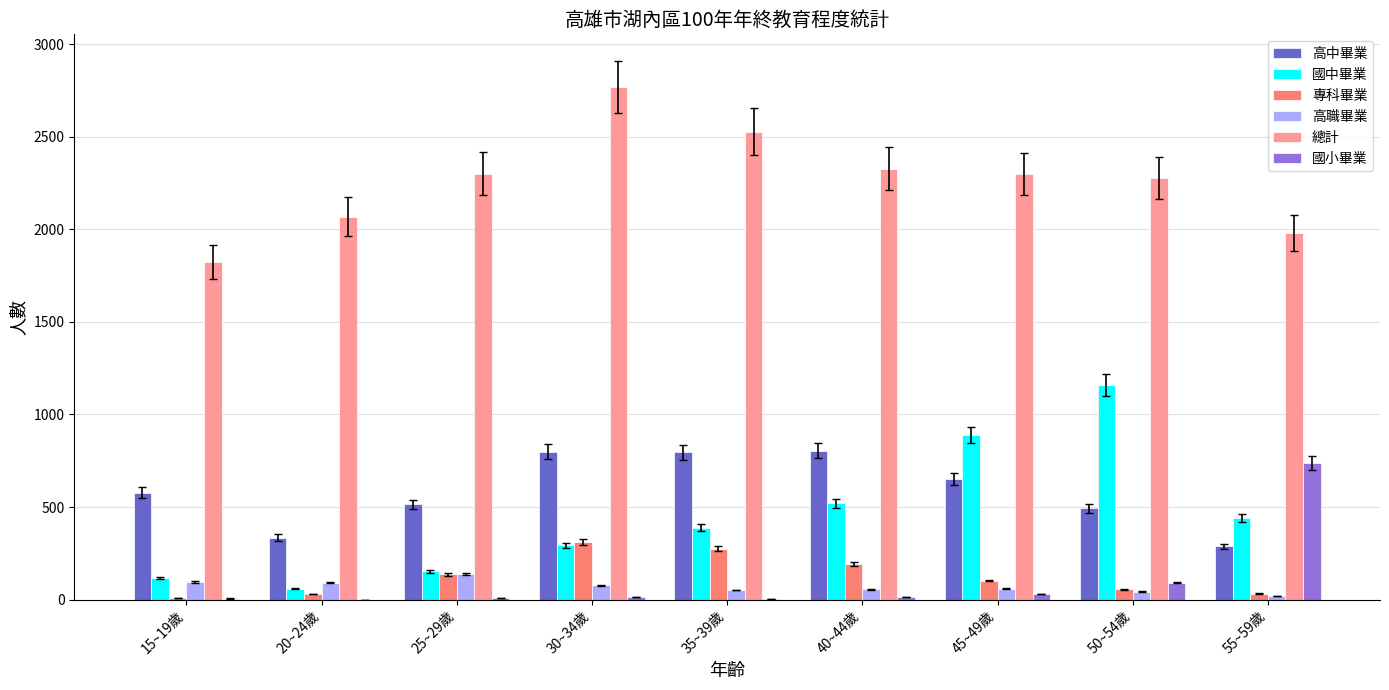

What is the sum of all 國小畢業 values?

911